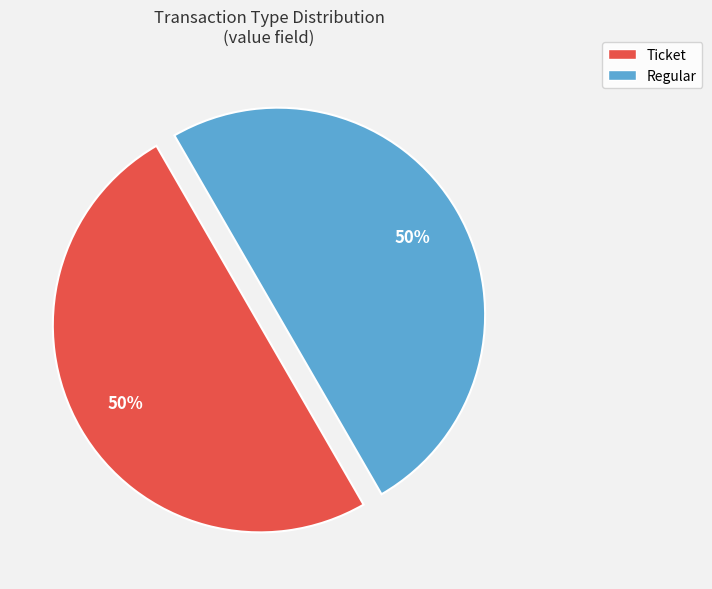

What is the ratio of the value at Regular to the value at Ticket?

1.0